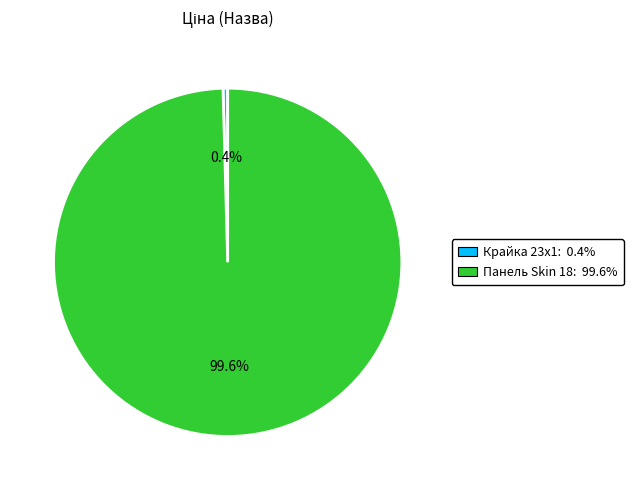

Is there any slice that represents more than half of the pie?

Yes